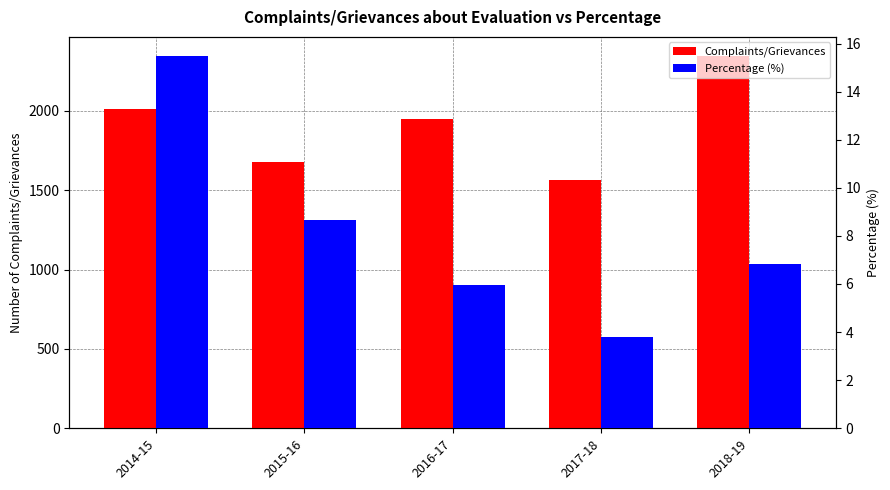

Where is Complaints/Grievances nearest to the value 1958?

2016-17